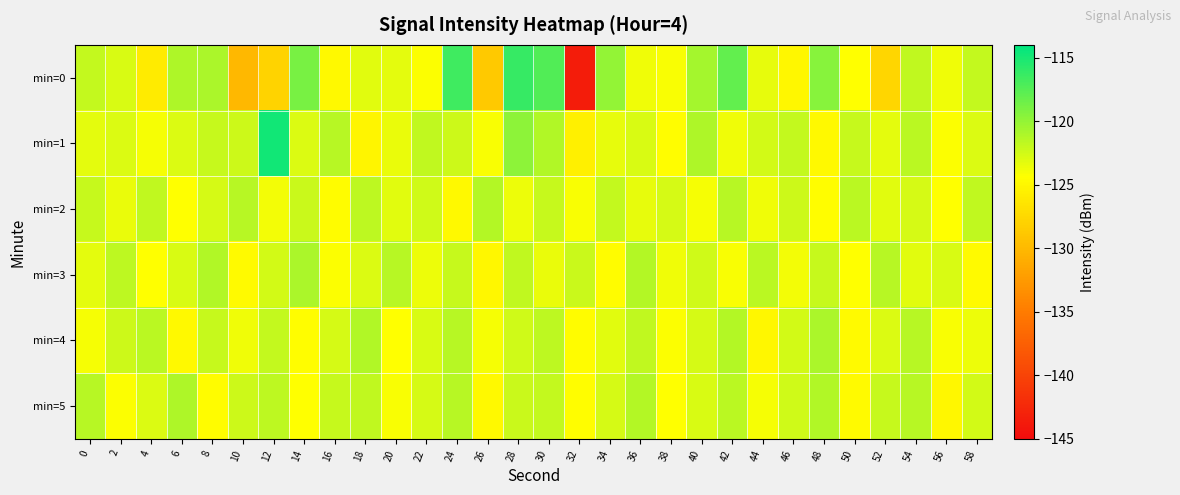

At 52, list the series in order from largest to smallest.

min=3, min=5, min=4, min=2, min=1, min=0